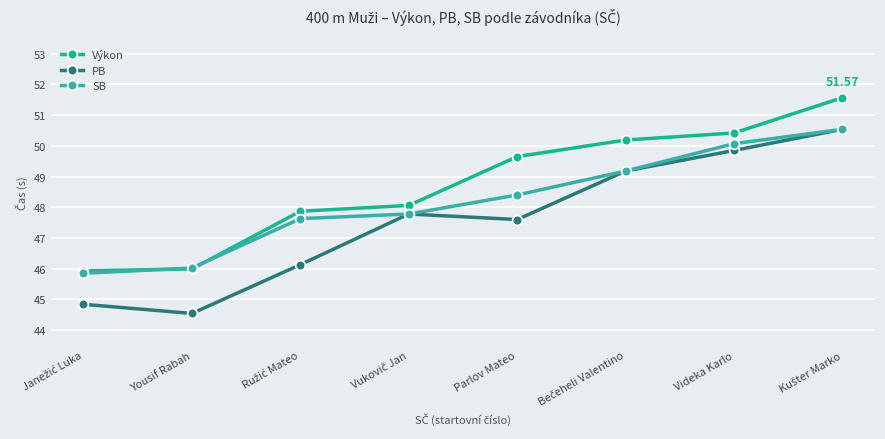

Which series has the largest range (max minus min)?

PB